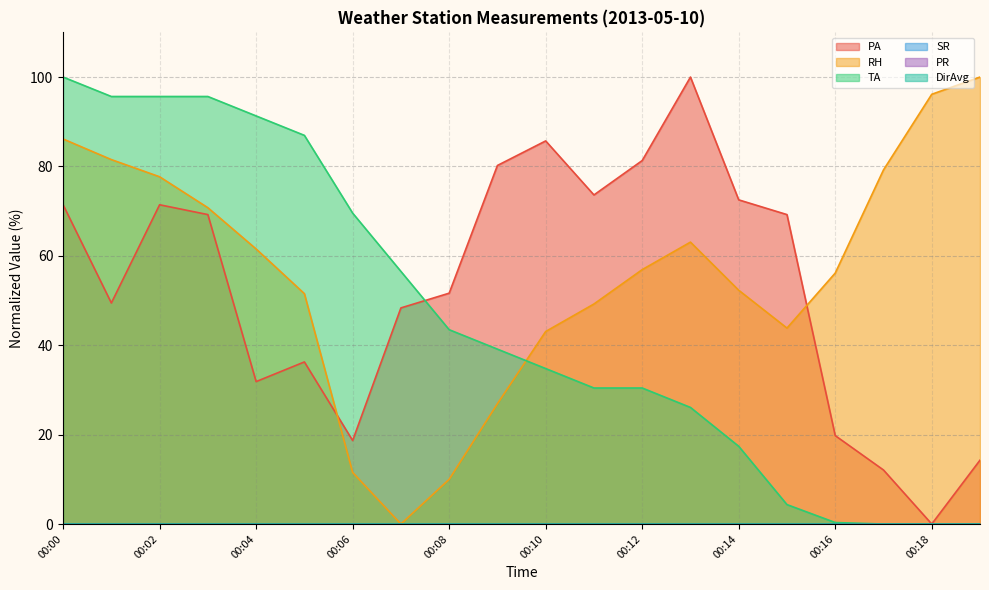

Which series ends up on top after the final intersection of RH and PA?

RH